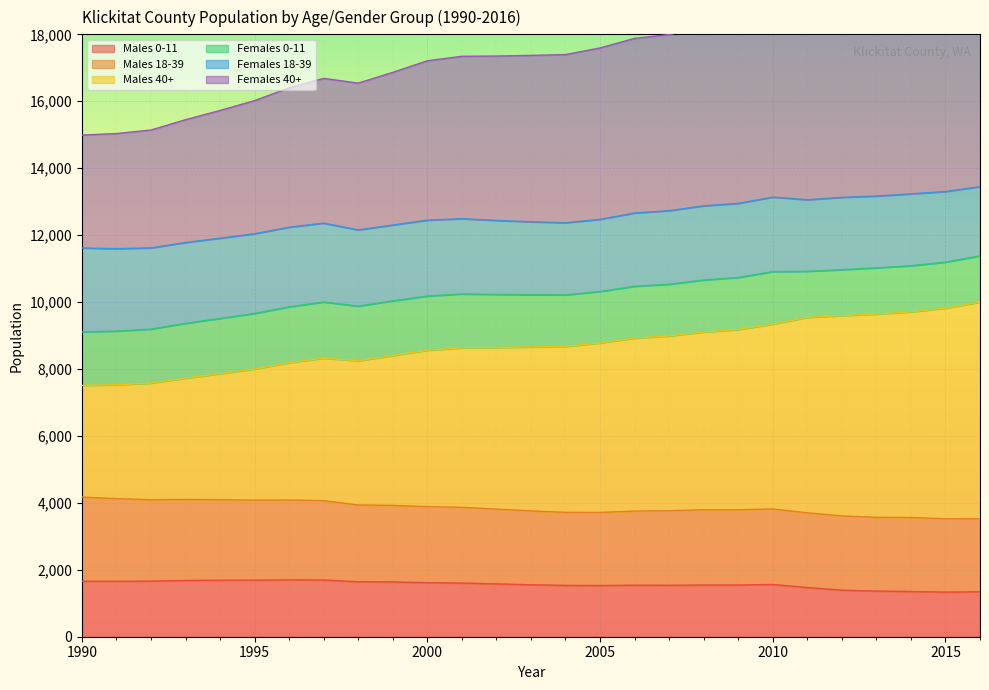

What is the average value of the Males 0-11 series?

1560